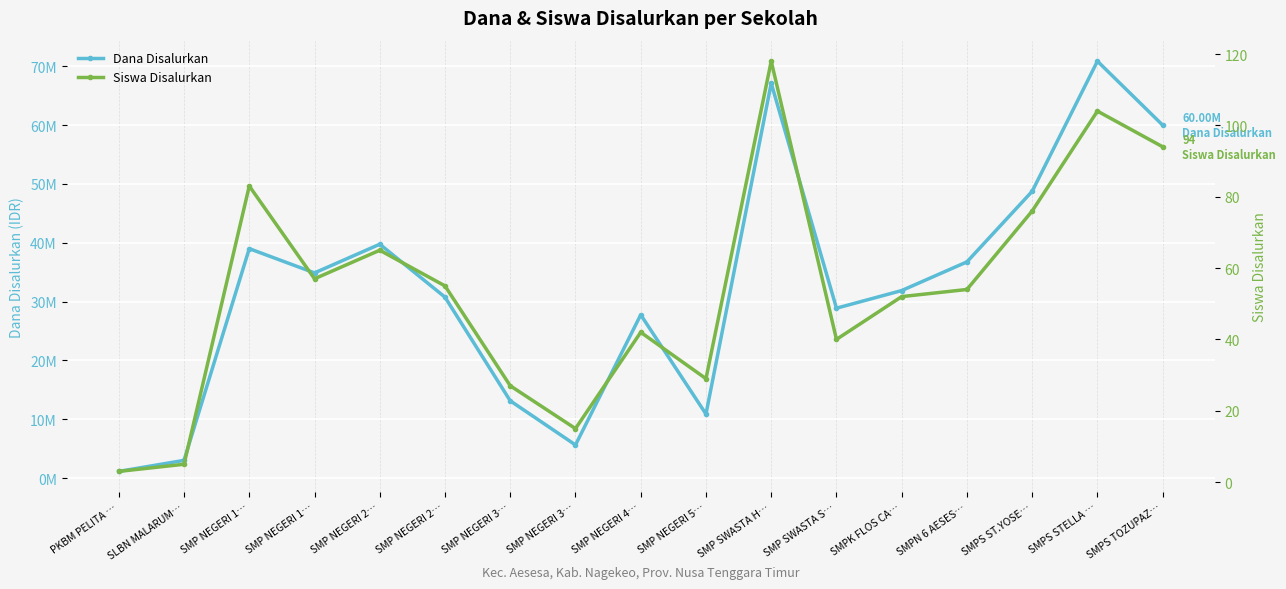

Count the number of data series in this chart.

2